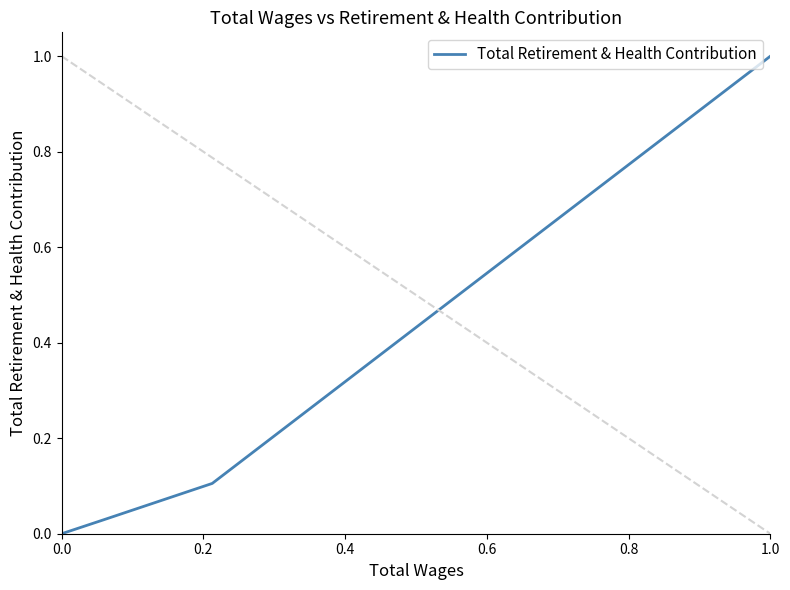

True or false: the data has more than 2 interior local peaks.

False